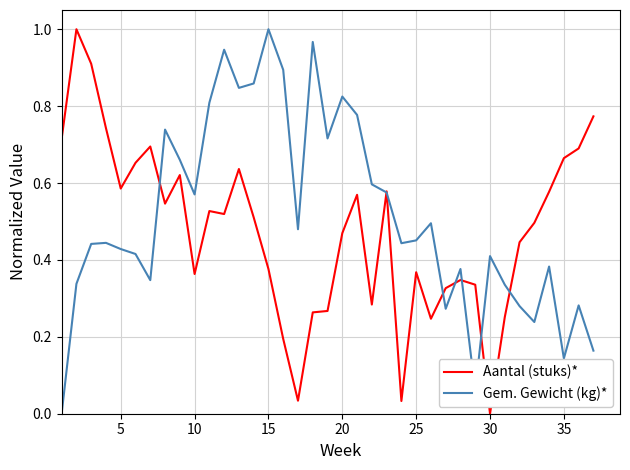

What are all the series names shown in the legend?

Aantal (stuks)*, Gem. Gewicht (kg)*